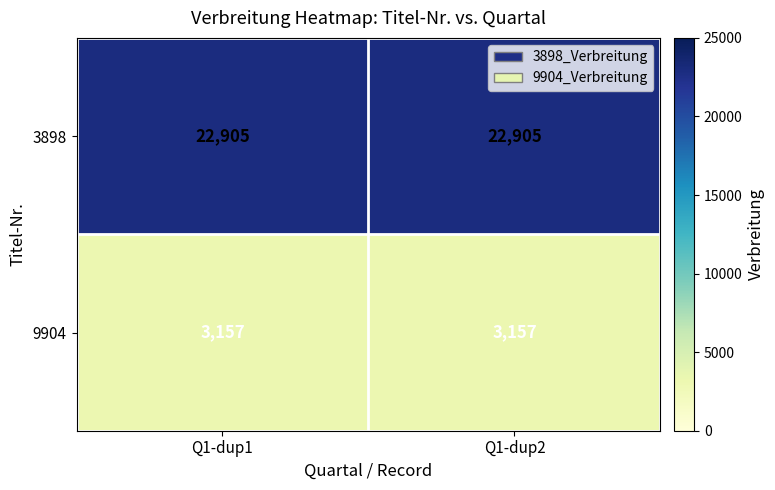

What is the minimum value for 9904?

3157